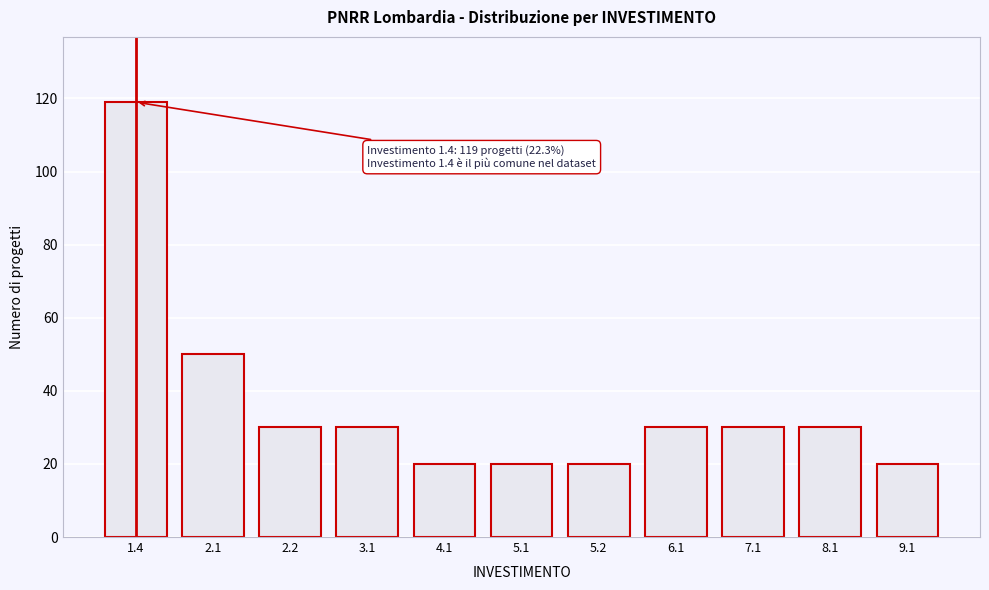

Reading left to right, what are all the values shown in this chart?

119	50	30	30	20	20	20	30	30	30	20